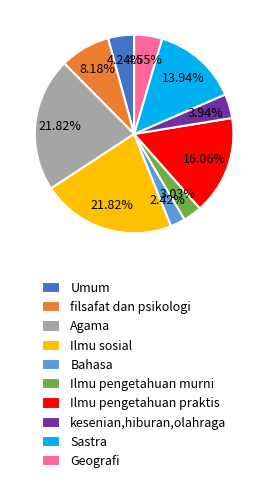

Approximately how many times larger is the value at Bahasa compared to Ilmu pengetahuan murni?

0.8